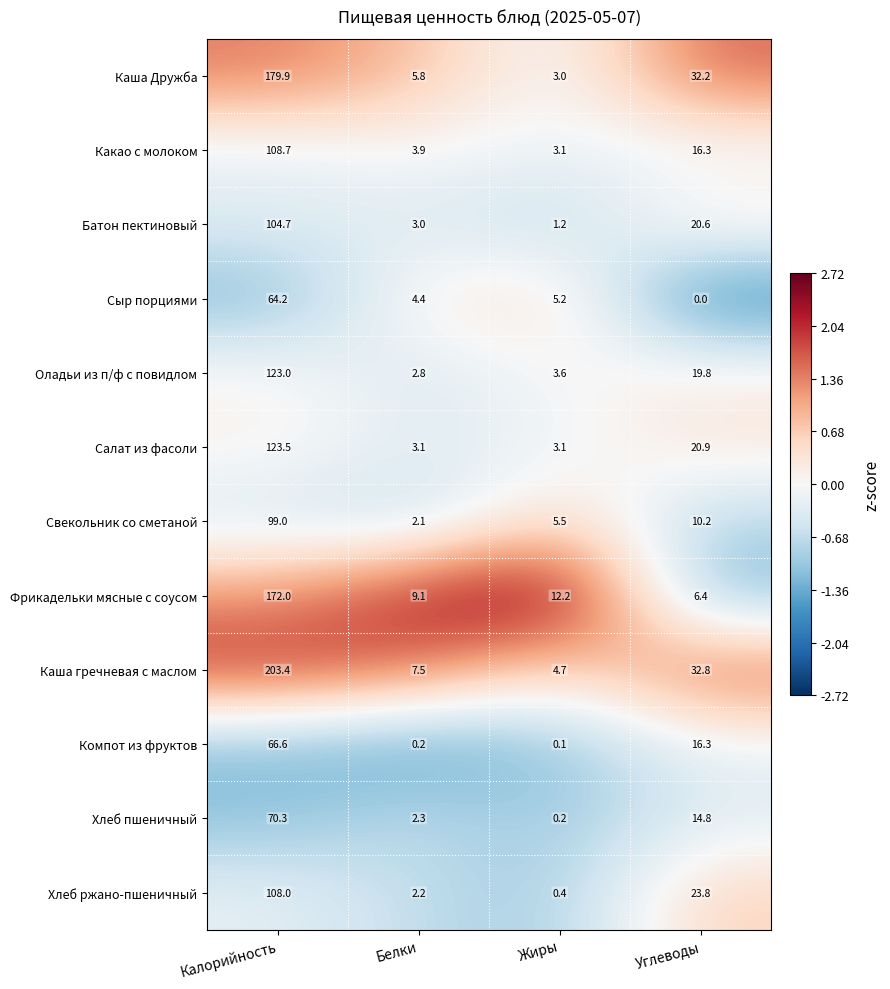

What is the spread (max minus min) of values at Калорийность?

139.2